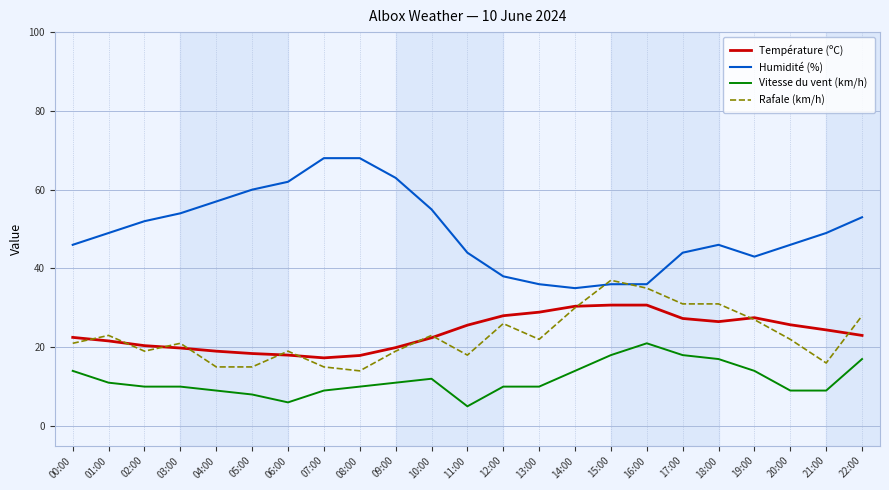

At 11:00, list the series in order from smallest to largest.

Vitesse du vent (km/h), Rafale (km/h), Température (ºC), Humidité (%)